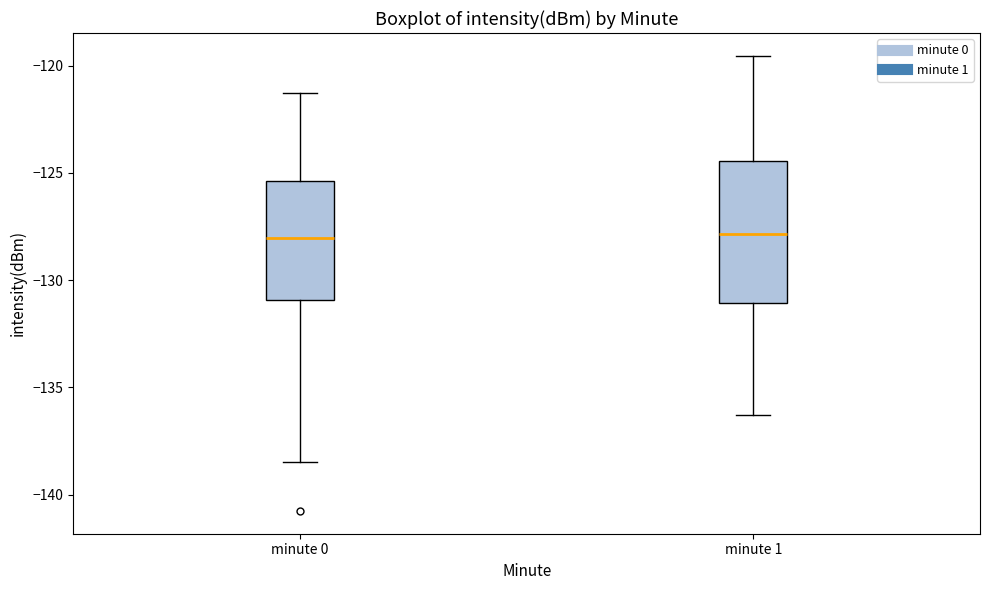

Reading left to right, read every box against the y-axis: the position of its median line, the range the box covers, and the ends of its whiskers. The values are not printed on the chart, so give them approximately, as read against the axis.

minute 0: median -128.0, box -131.0 to -125.5, whiskers -138.5 to -121.5
minute 1: median -128.0, box -131.0 to -124.5, whiskers -136.5 to -119.5